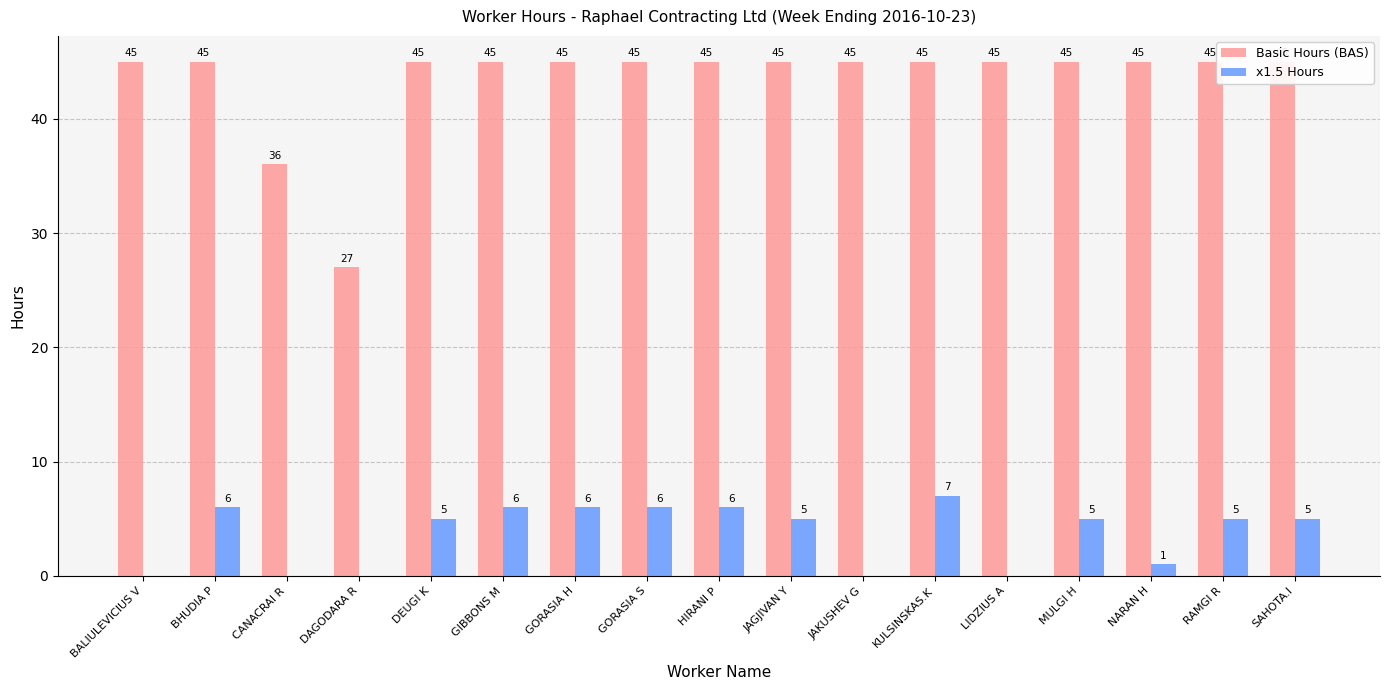

Which series has the largest range (max minus min)?

Basic Hours (BAS)